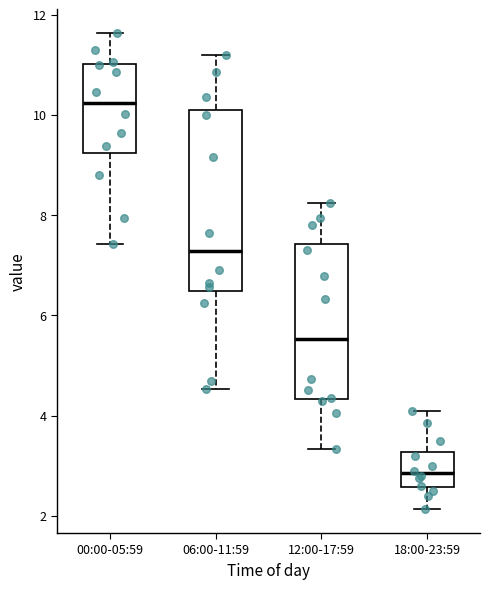

Reading left to right, transcribe this box plot: for each box, give where its median line is, the range the box spans, and where its two whiskers end, as read against the y-axis. The values are not printed on the chart, so give them approximately, as read against the axis.

00:00-05:59: median 10.2, box 9.2 to 11.0, whiskers 7.4 to 11.6
06:00-11:59: median 7.2, box 6.4 to 10.0, whiskers 4.6 to 11.2
12:00-17:59: median 5.6, box 4.4 to 7.4, whiskers 3.4 to 8.2
18:00-23:59: median 2.8, box 2.6 to 3.2, whiskers 2.2 to 4.2